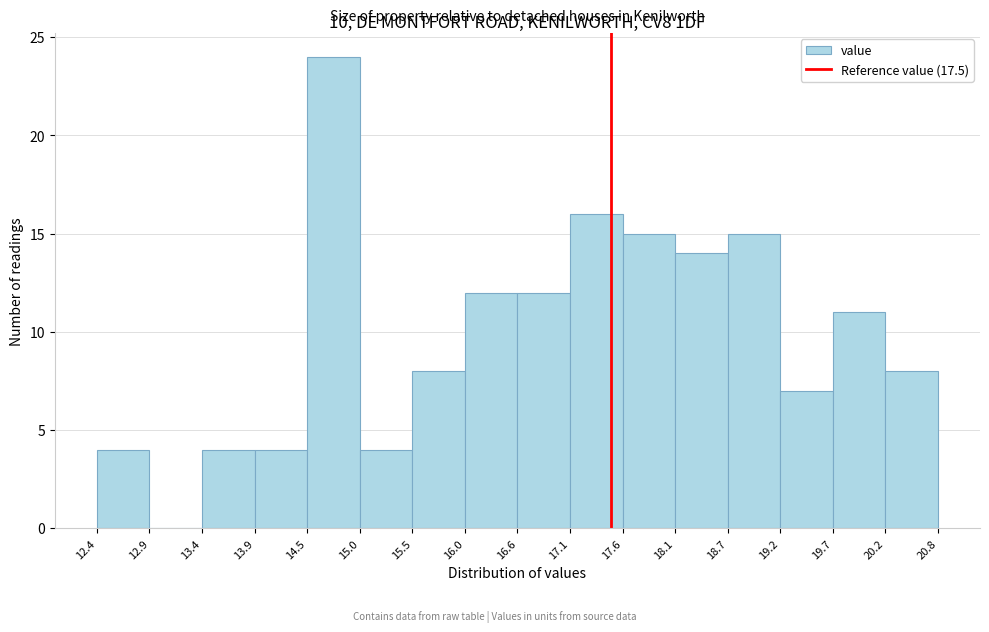

Reading left to right, list every bar in this chart as the range it spans on the x-axis followed by its height. The values are not printed on the chart, so give them approximately, as read against the axis.

12.4 to 12.9: 4
12.9 to 13.4: 0
13.4 to 13.9: 4
13.9 to 14.5: 4
14.5 to 15.0: 24
15.0 to 15.5: 4
15.5 to 16.0: 8
16.0 to 16.6: 12
16.6 to 17.1: 12
17.1 to 17.6: 16
17.6 to 18.1: 15
18.1 to 18.7: 14
18.7 to 19.2: 15
19.2 to 19.7: 7
19.7 to 20.2: 11
20.2 to 20.8: 8